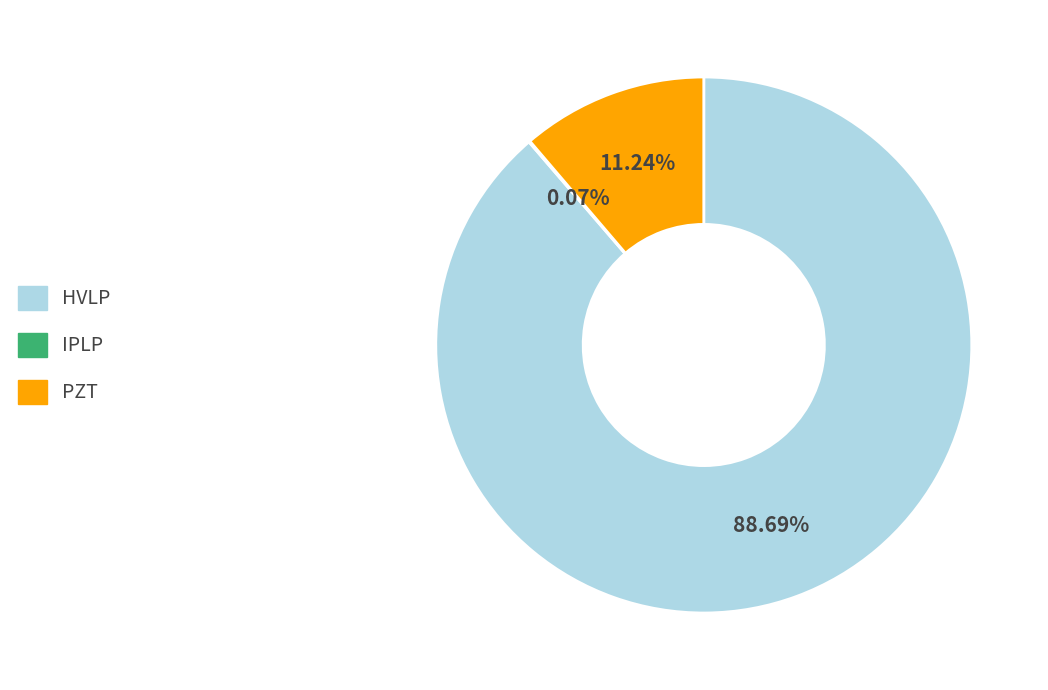

To the nearest percent, what is the combined percentage of PZT and HVLP?

100%